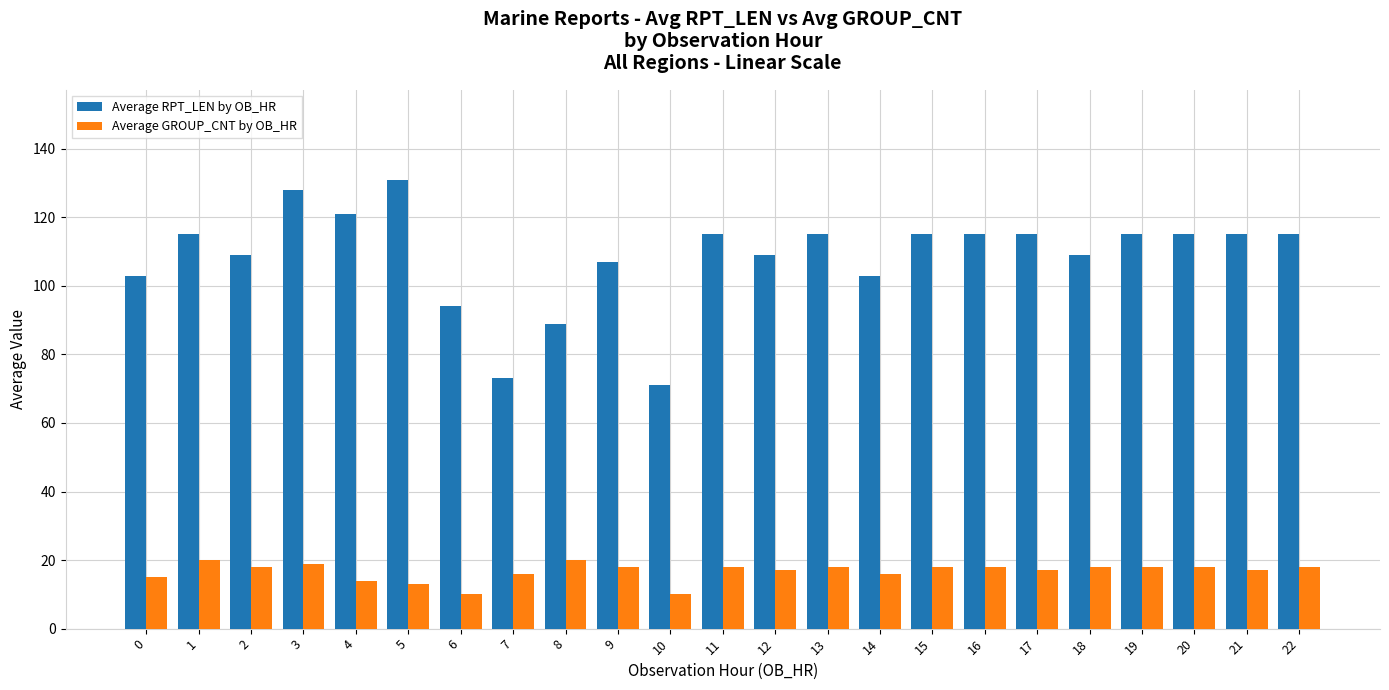

Reading left to right, what are all the values shown in this chart?

Average RPT_LEN by OB_HR: 0=103	1=115	2=109	3=128	4=121	5=131	6=94	7=73	8=89	9=107	10=71	11=115	12=109	13=115	14=103	15=115	16=115	17=115	18=109	19=115	20=115	21=115	22=115
Average GROUP_CNT by OB_HR: 0=15	1=20	2=18	3=19	4=14	5=13	6=10	7=16	8=20	9=18	10=10	11=18	12=17	13=18	14=16	15=18	16=18	17=17	18=18	19=18	20=18	21=17	22=18